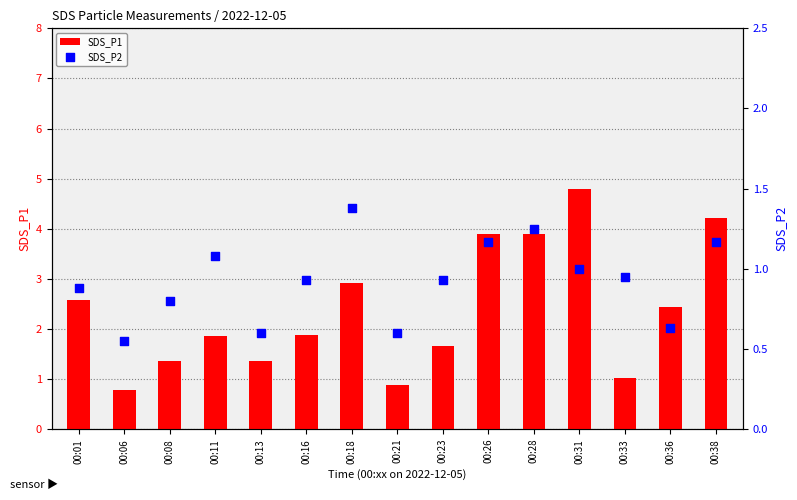

What is the total value across all series at 00:38?

5.4